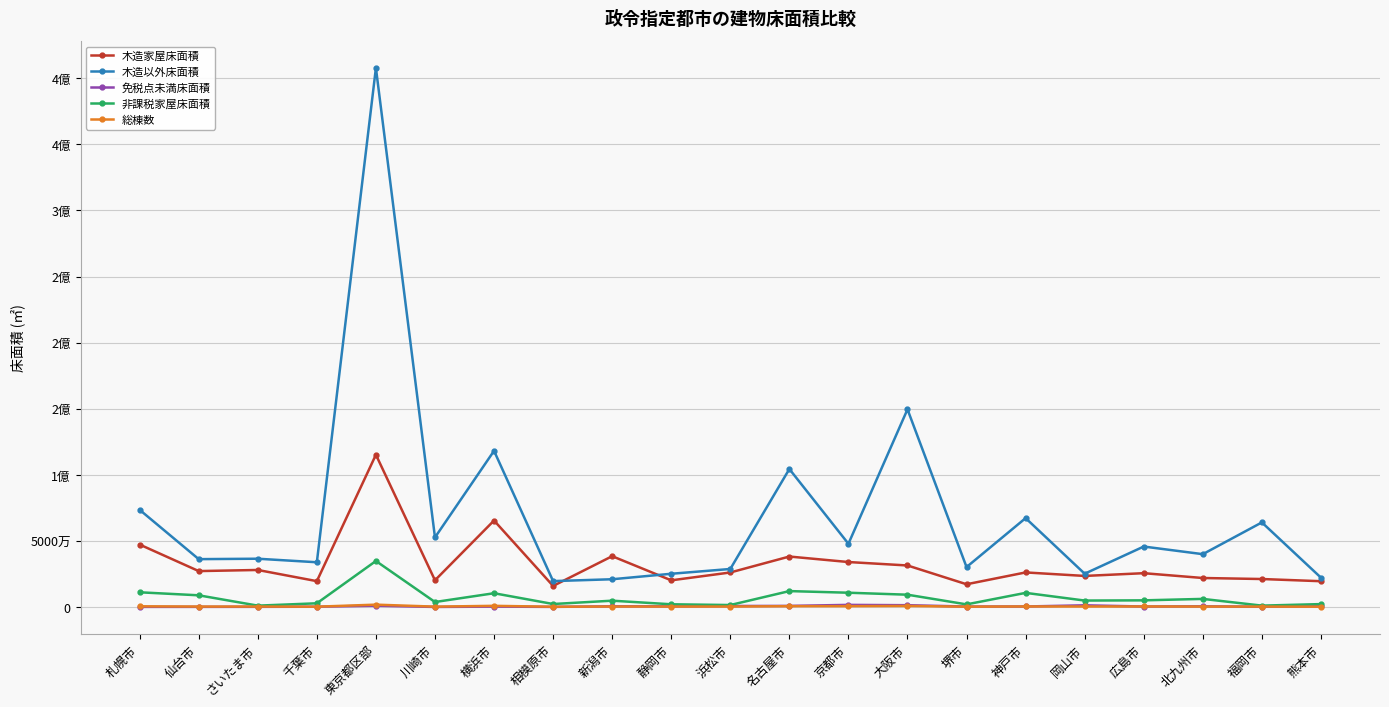

What is the difference between the maximum and minimum values in the 免税点未満床面積 series?

1561460